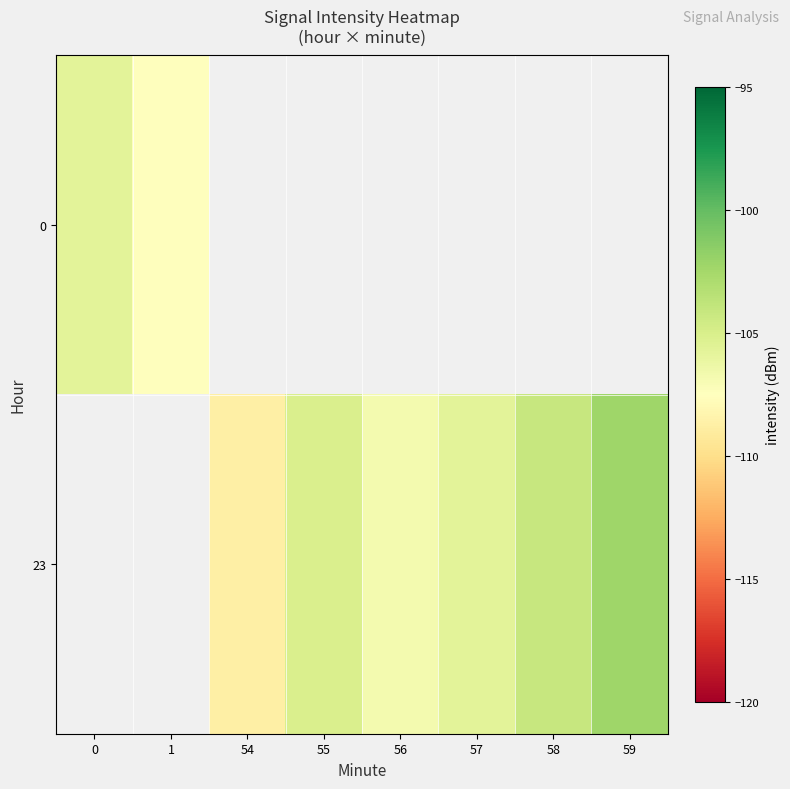

Which category has the highest value across all series?

59